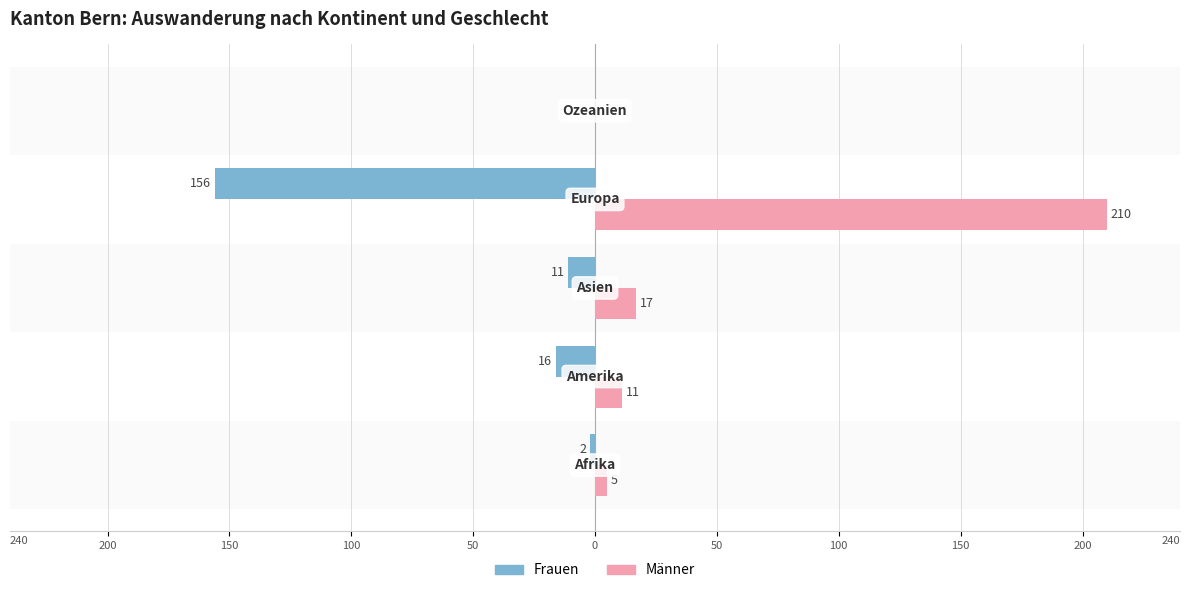

What are all the series names shown in the legend?

Frauen, Männer